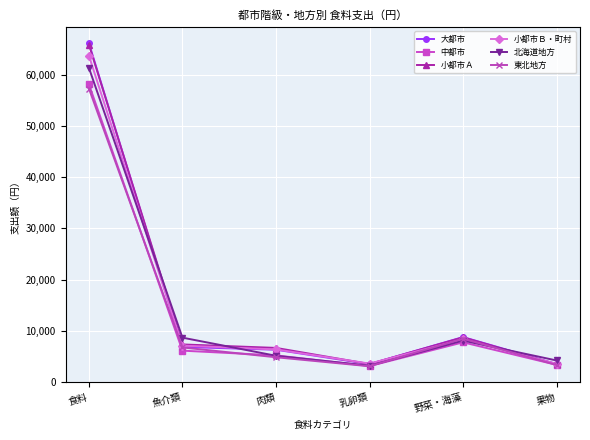

In 北海道地方, how many points are higher than both neighbors (excluding endpoints)?

1